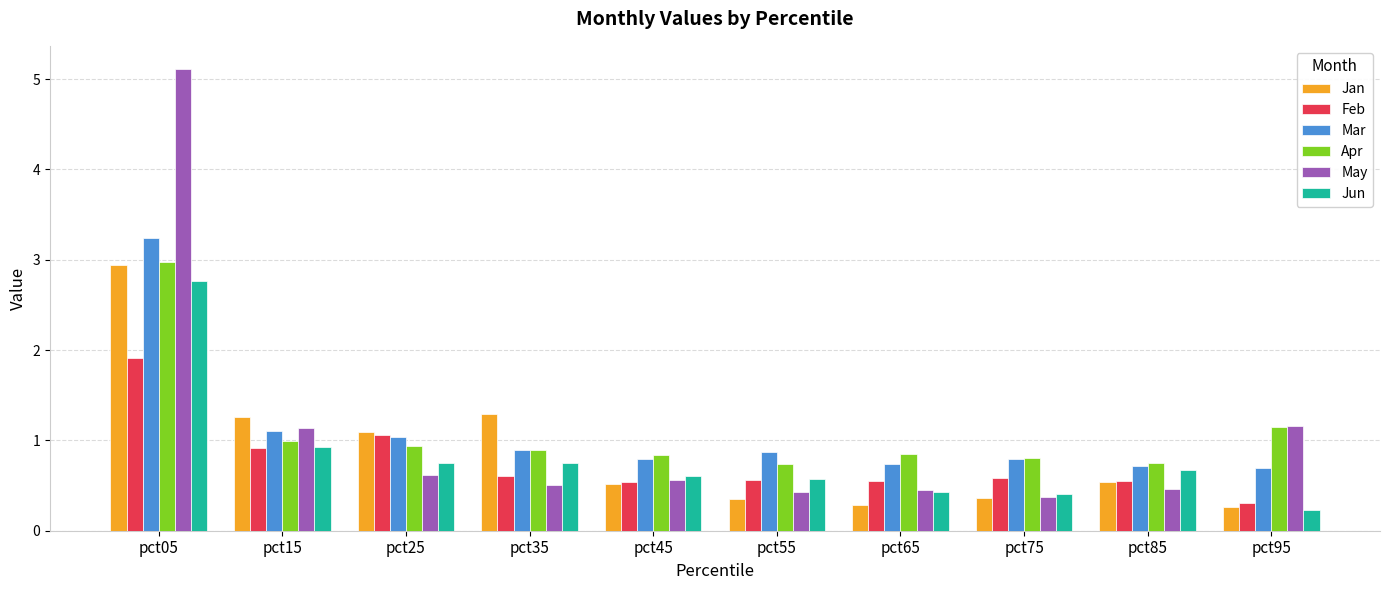

True or false: Feb has a value of 0.5 at pct65.

True